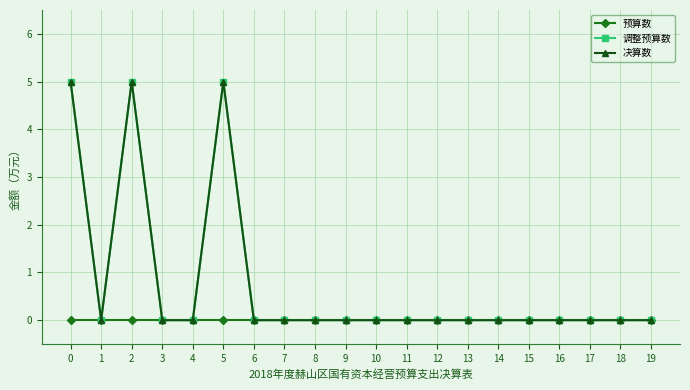

Does the chart have visible grid lines?

Yes